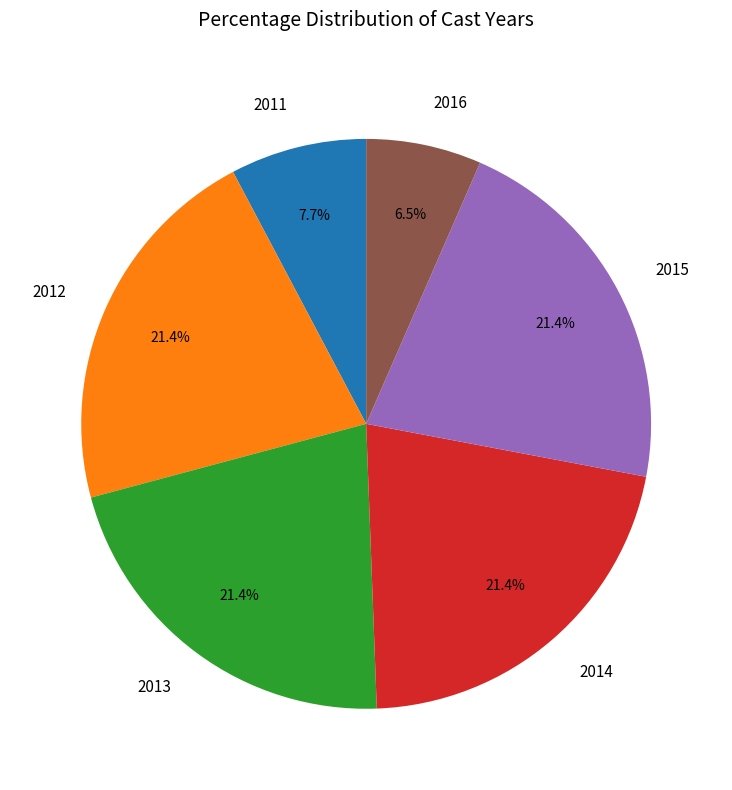

What percentage do 2015 and 2013 together represent?

42.9%